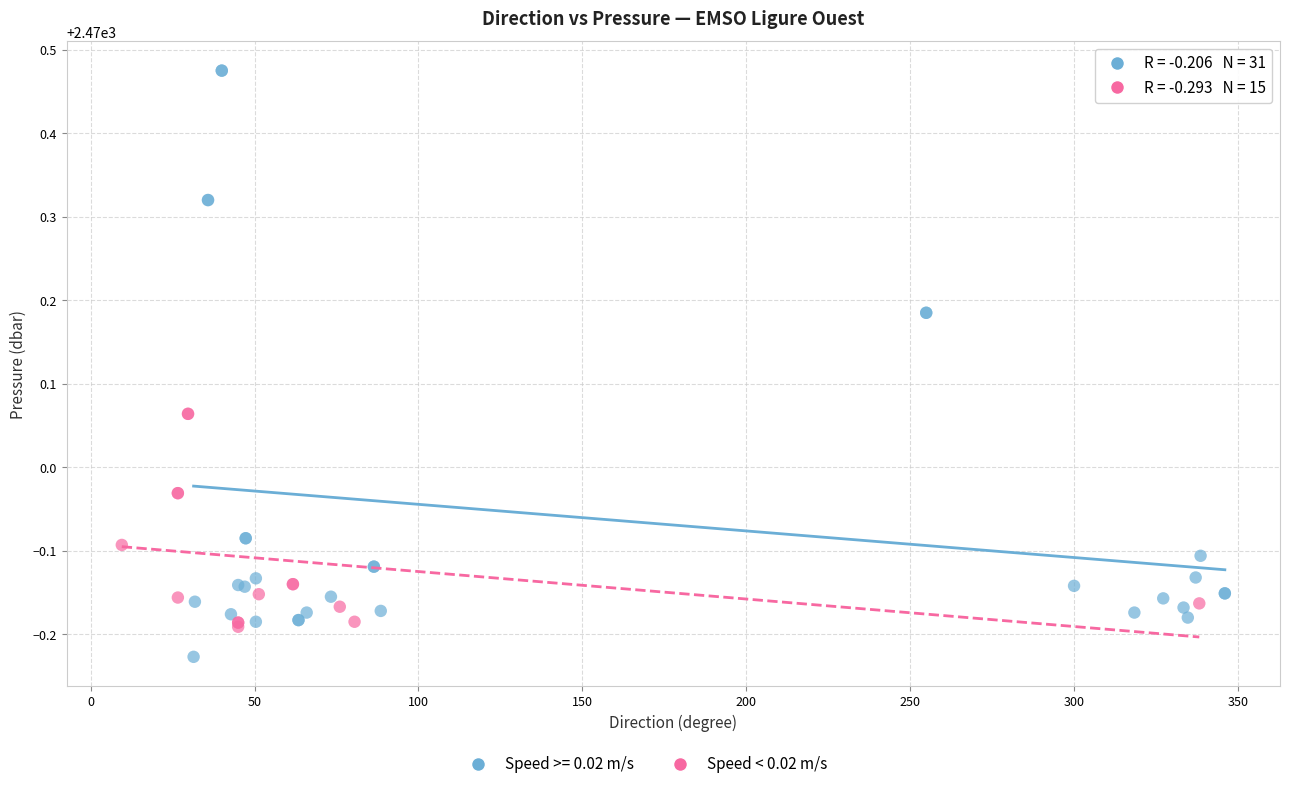

Which series contains the highest Y value?

Speed >= 0.02 m/s